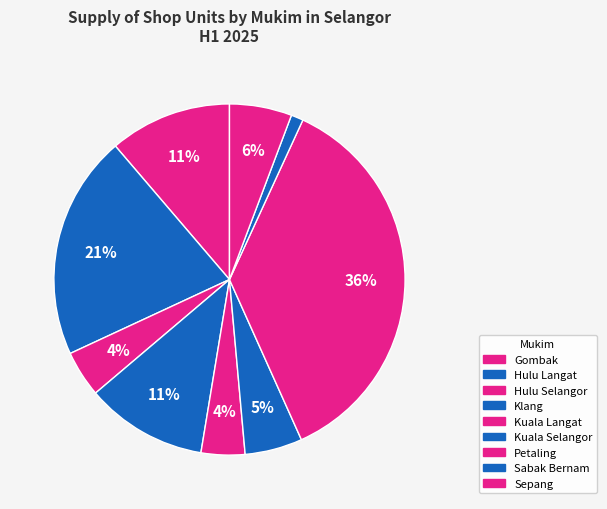

Count the number of slices in the pie.

9